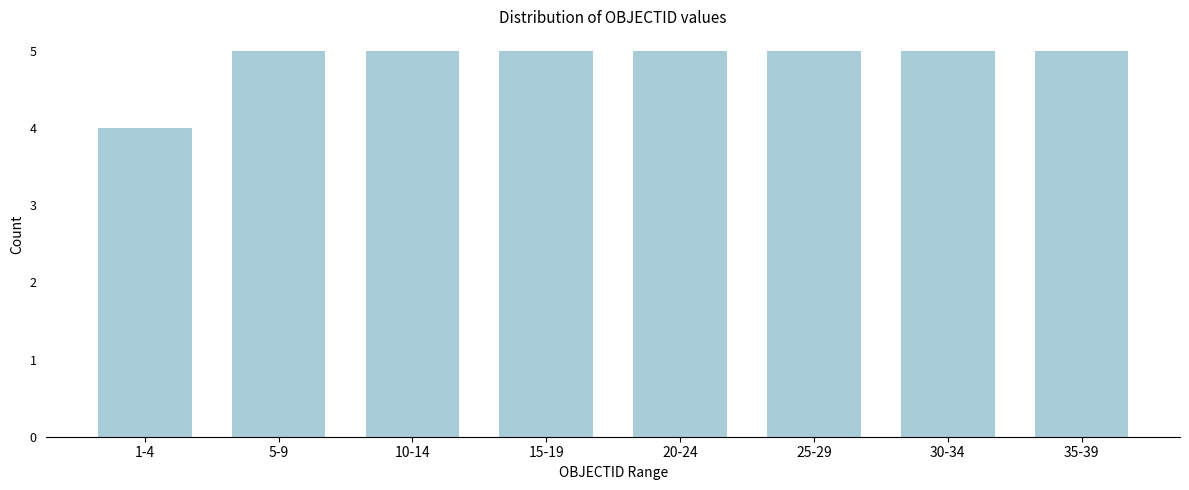

Reading left to right, list all the values displayed in this chart.

4	5	5	5	5	5	5	5